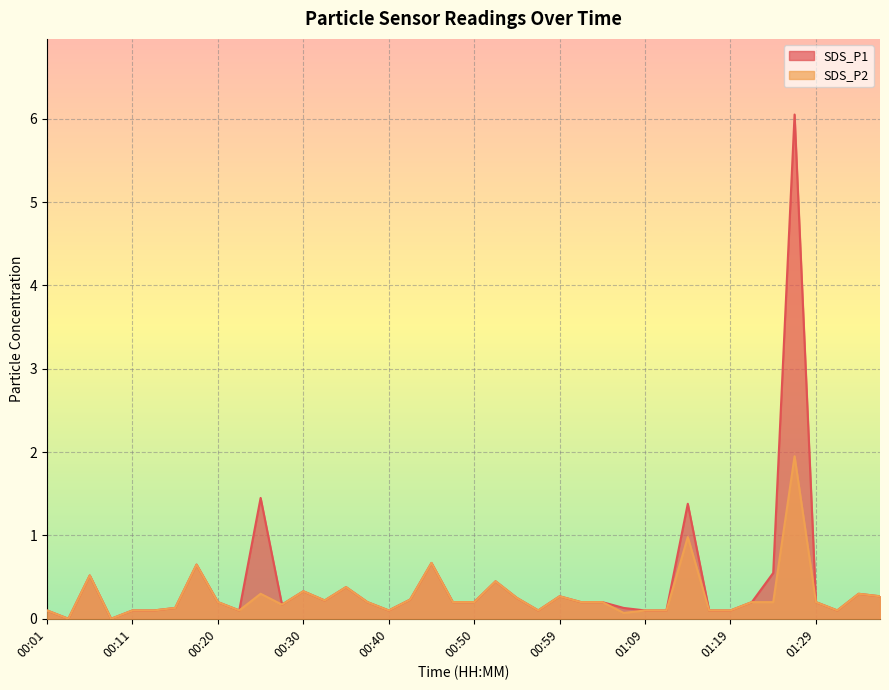

True or false: SDS_P2 and SDS_P1 intersect in this chart.

False